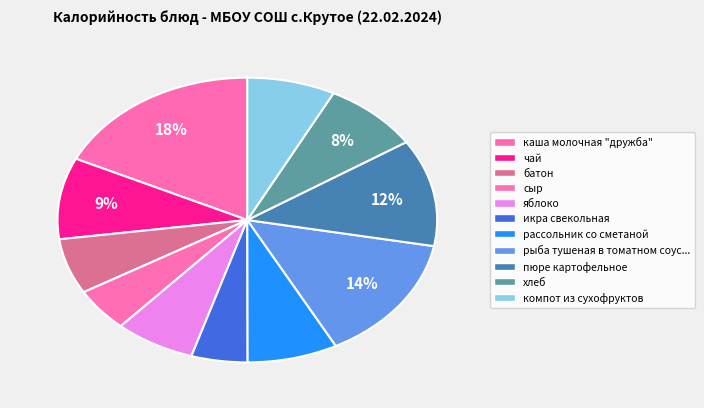

Is the sum of сыр and пюре картофельное greater than half?

No